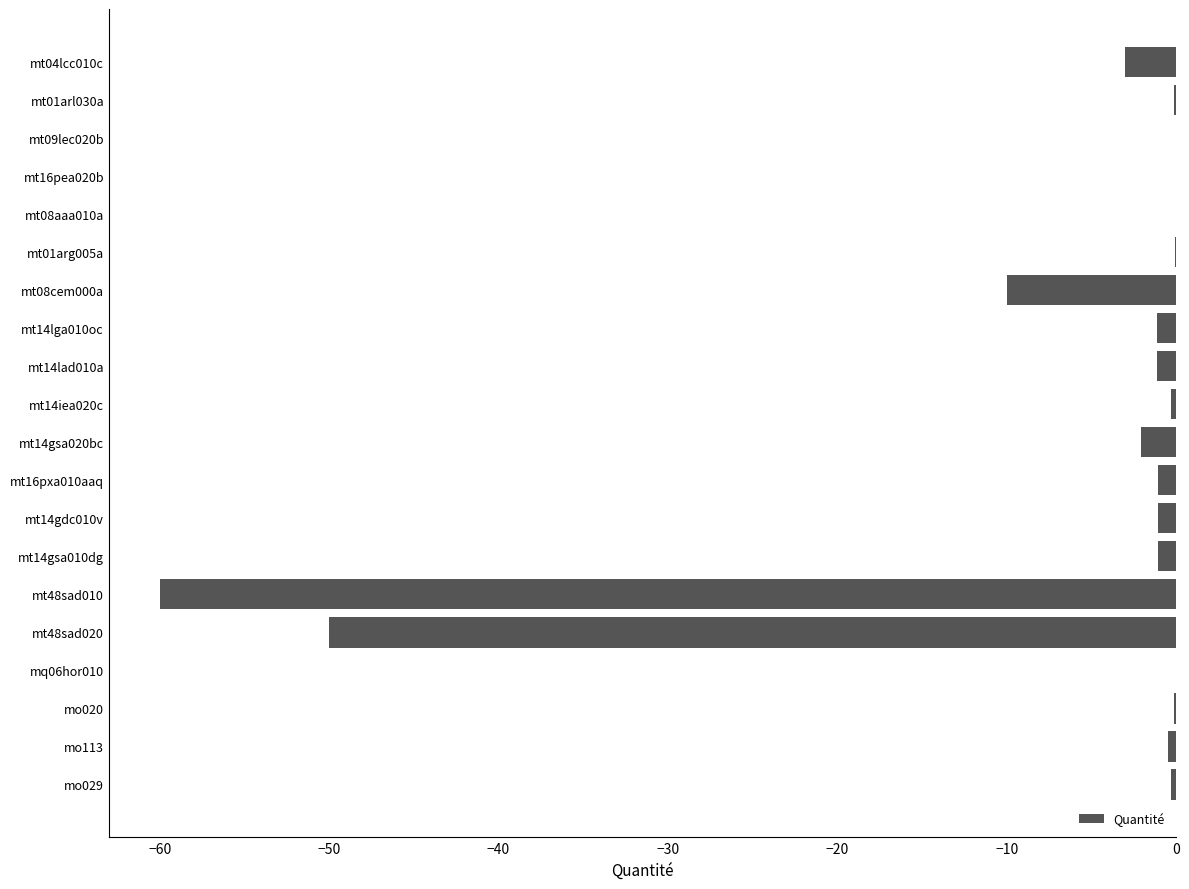

Is it true that the value at mt08aaa010a is -0.0?

True